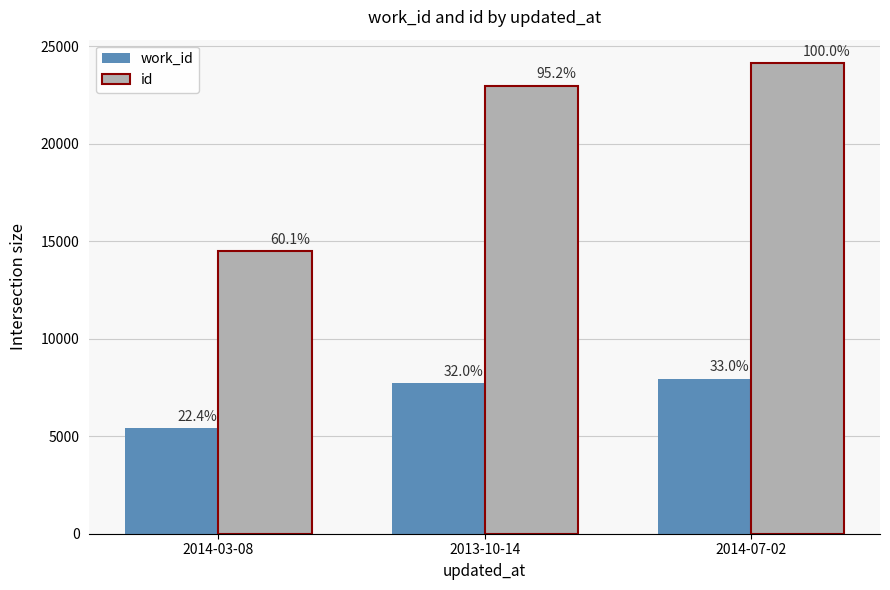

What are all the series names shown in the legend?

work_id, id